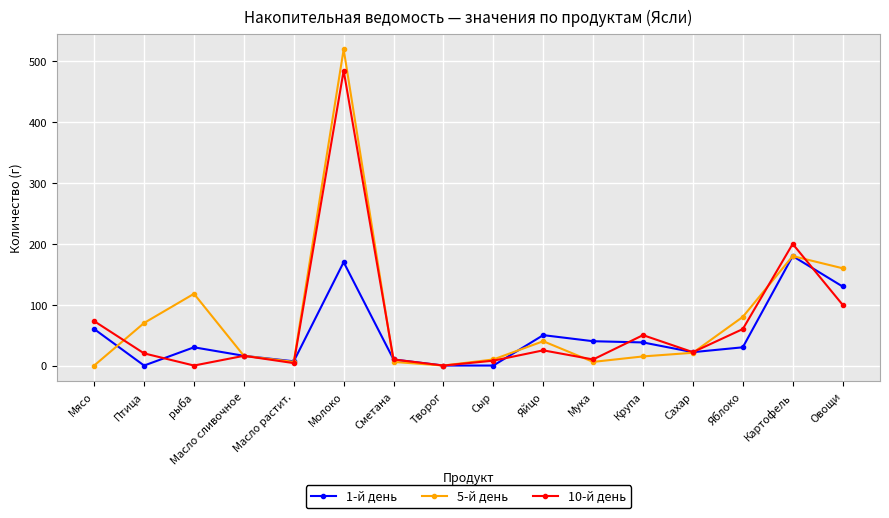

What is the sum of the 1-й день values at Сахар and Картофель?

202